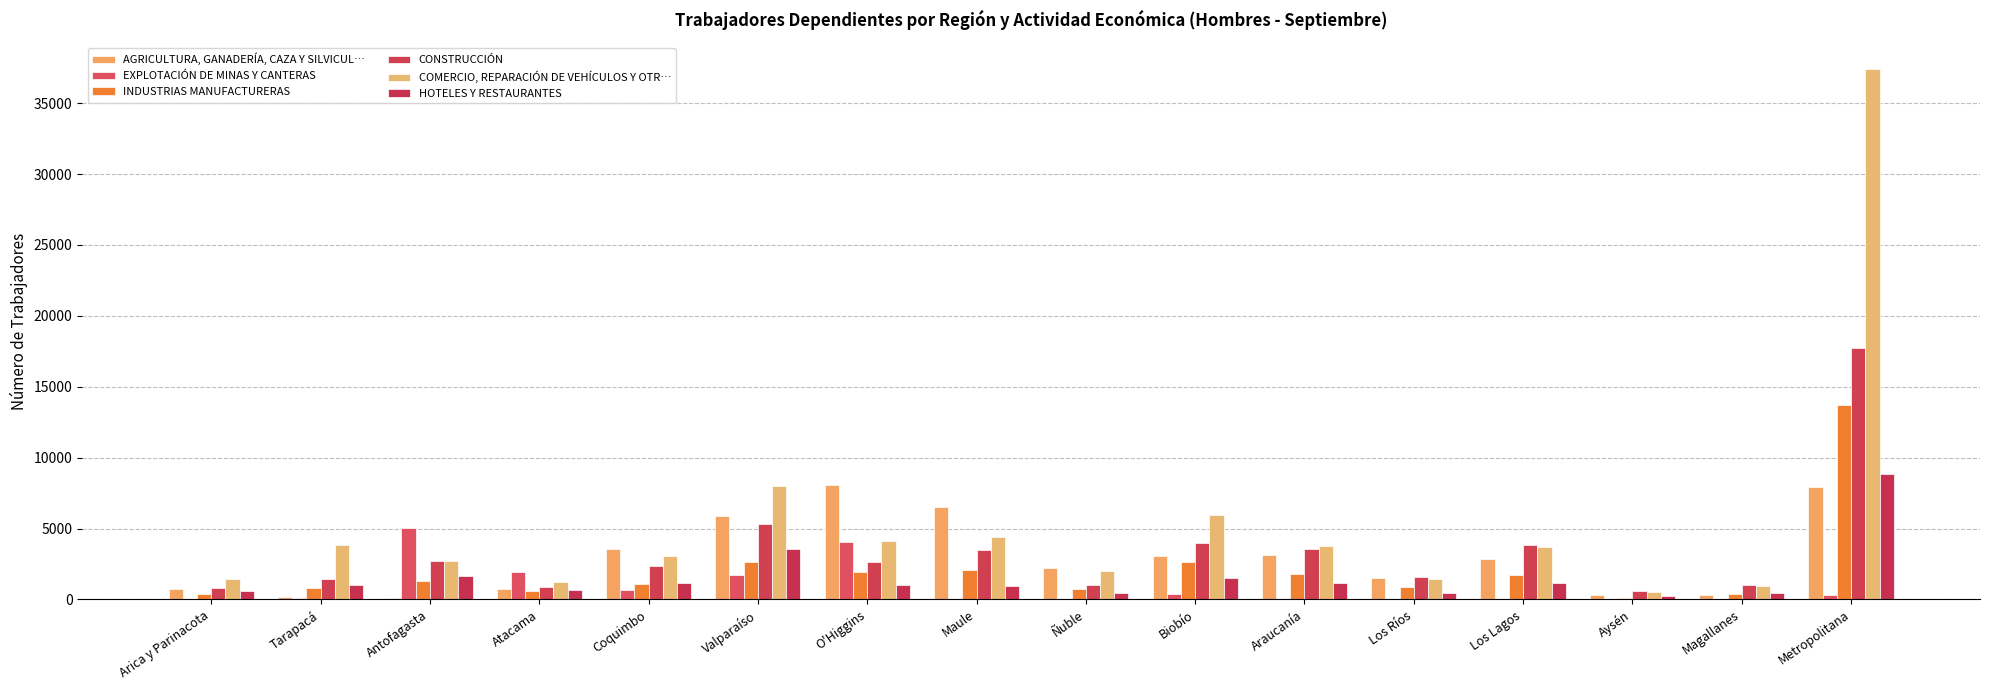

Which series changed the most between Los Ríos and Magallanes?

AGRICULTURA, GANADERÍA, CAZA Y SILVICUL…